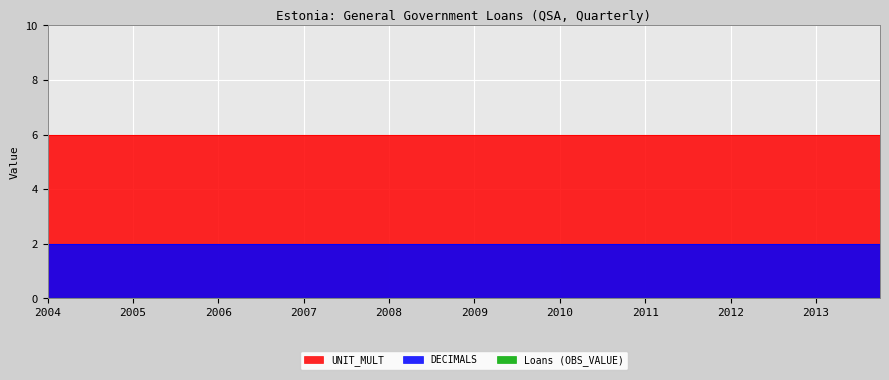

True or false: UNIT_MULT and DECIMALS cross at least once.

False